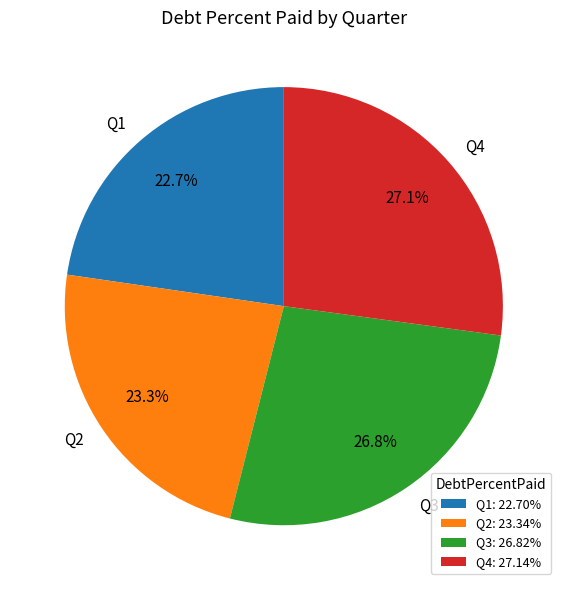

The Q3 slice represents 17% of the pie. True or false?

False